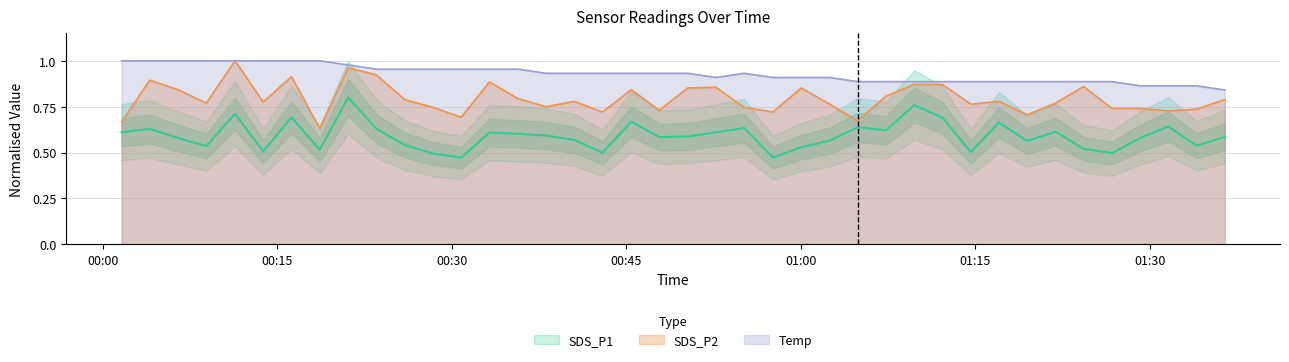

Which category has the lowest value across all series?

2024/01/27 00:30:49